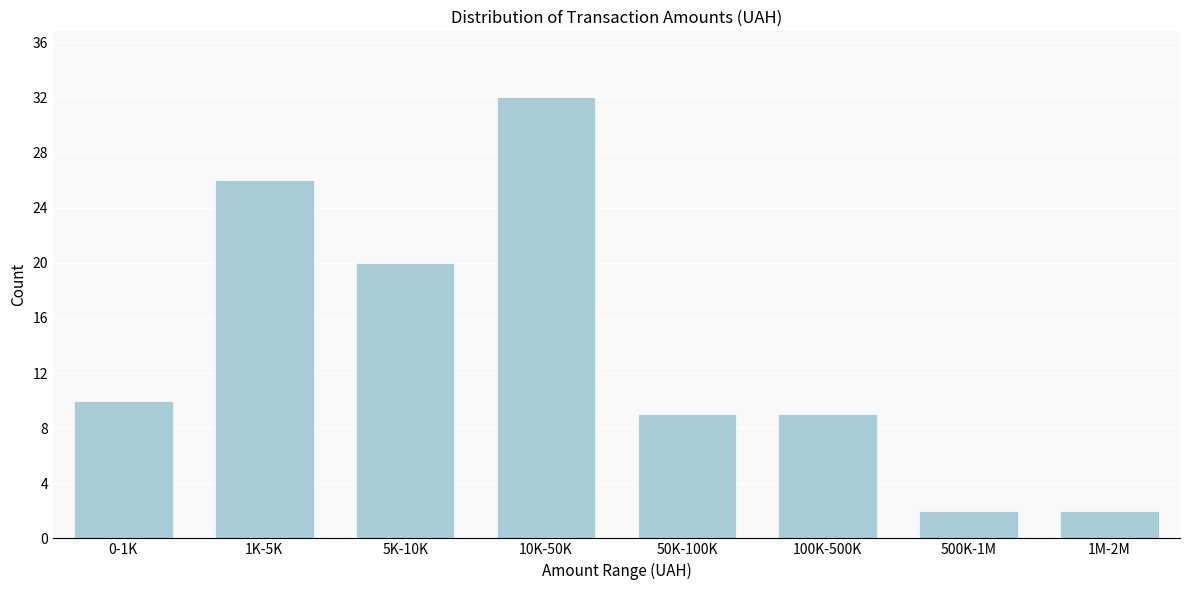

Reading left to right, list all the values displayed in this chart.

0-1K=10	1K-5K=26	5K-10K=20	10K-50K=32	50K-100K=9	100K-500K=9	500K-1M=2	1M-2M=2